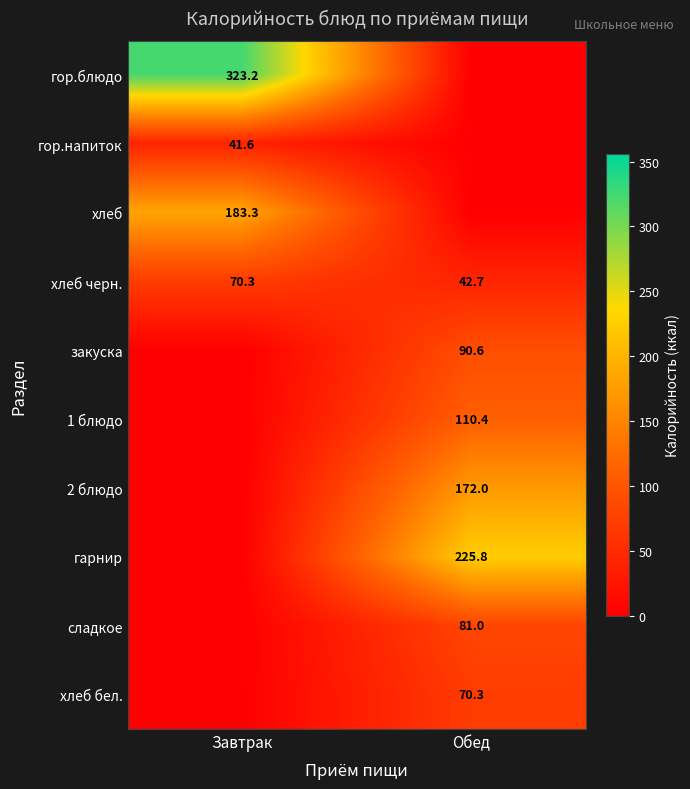

The хлеб бел. series shows 70.3 at Обед. True or false?

True